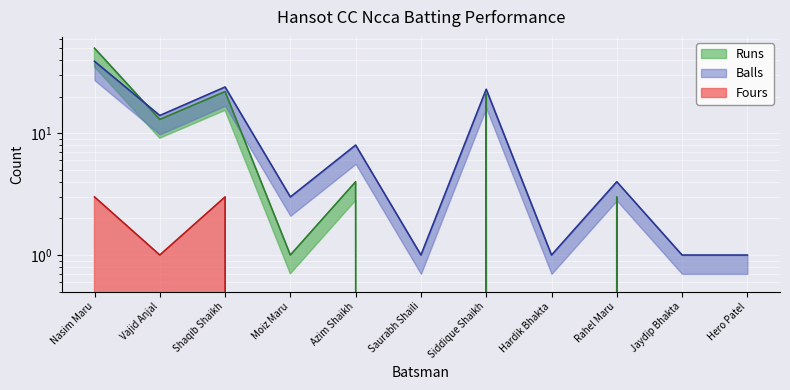

At which category is the sum across all series the highest?

Nasim Maru